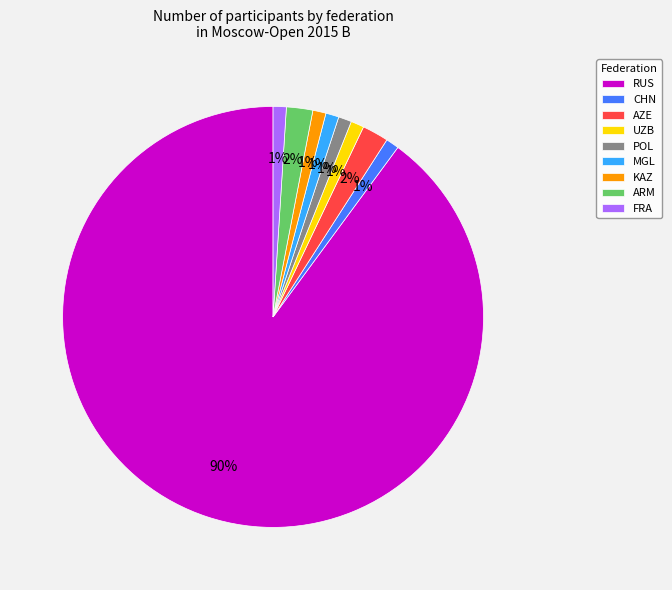

Do ARM and POL together represent more than half of the pie?

No